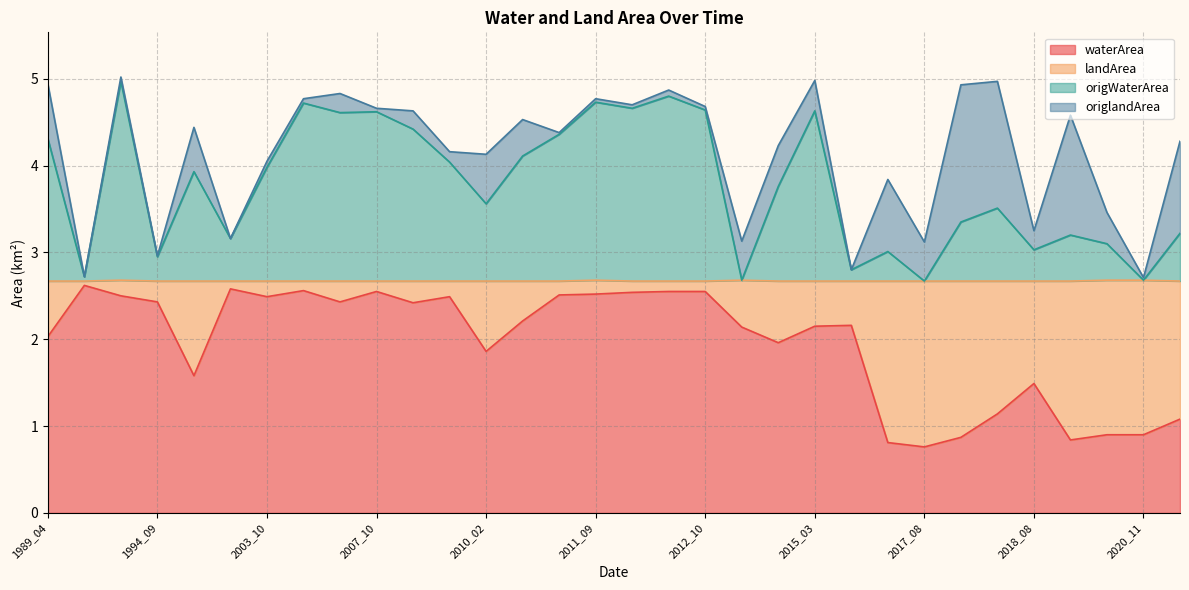

At which category is the sum across all series the highest?

1992_05